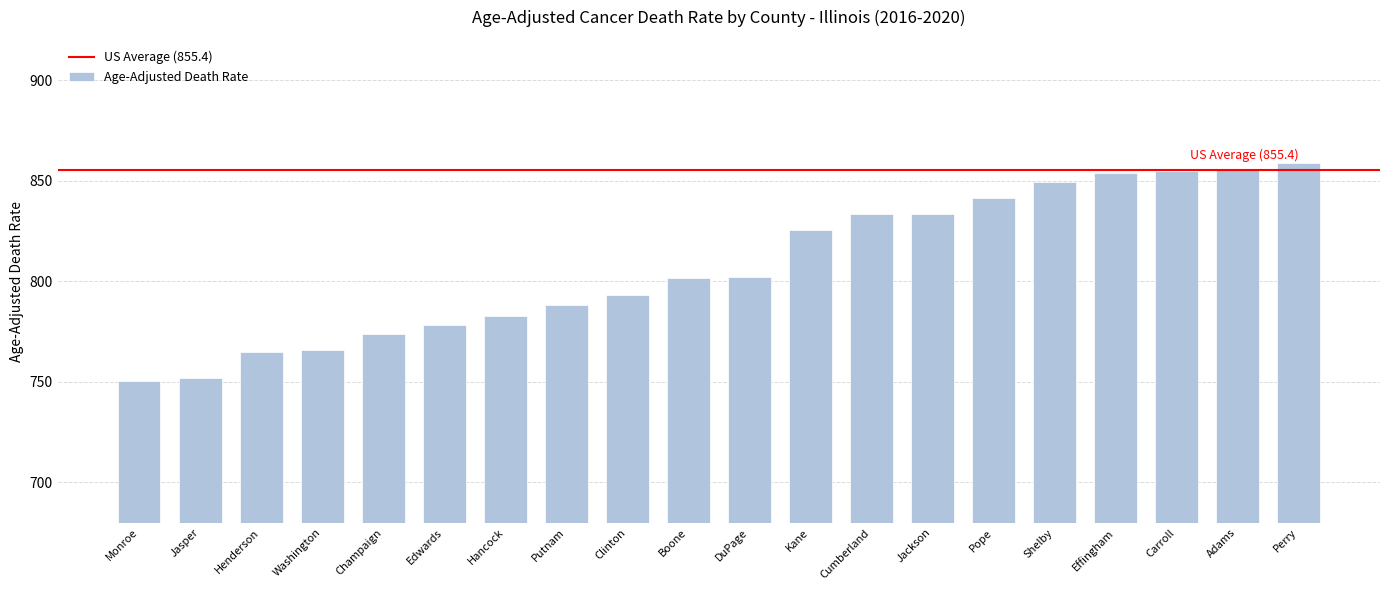

What is the difference between the values at Monroe and Perry?

108.1